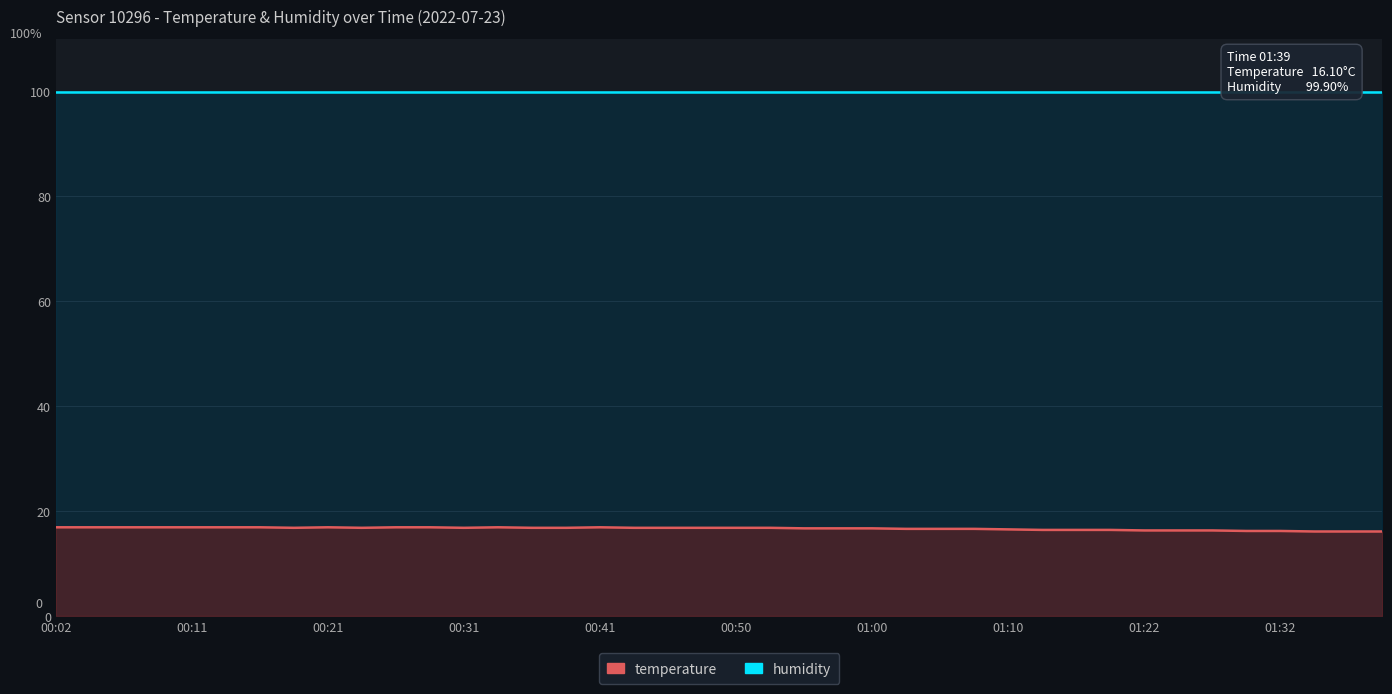

The temperature series shows 11.3 at 01:10. True or false?

False